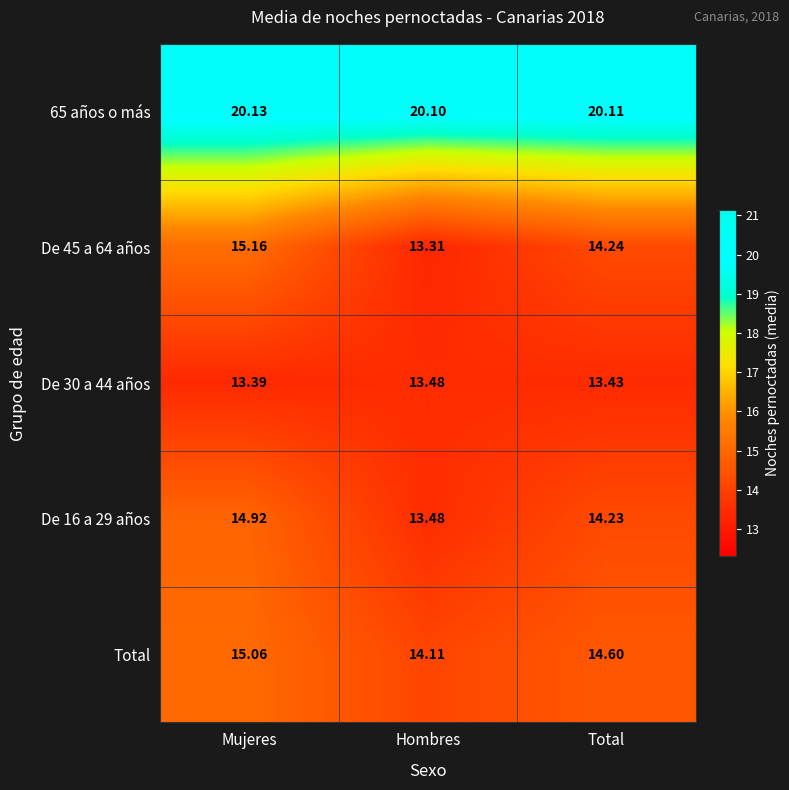

At which category is the sum across all series the highest?

Mujeres